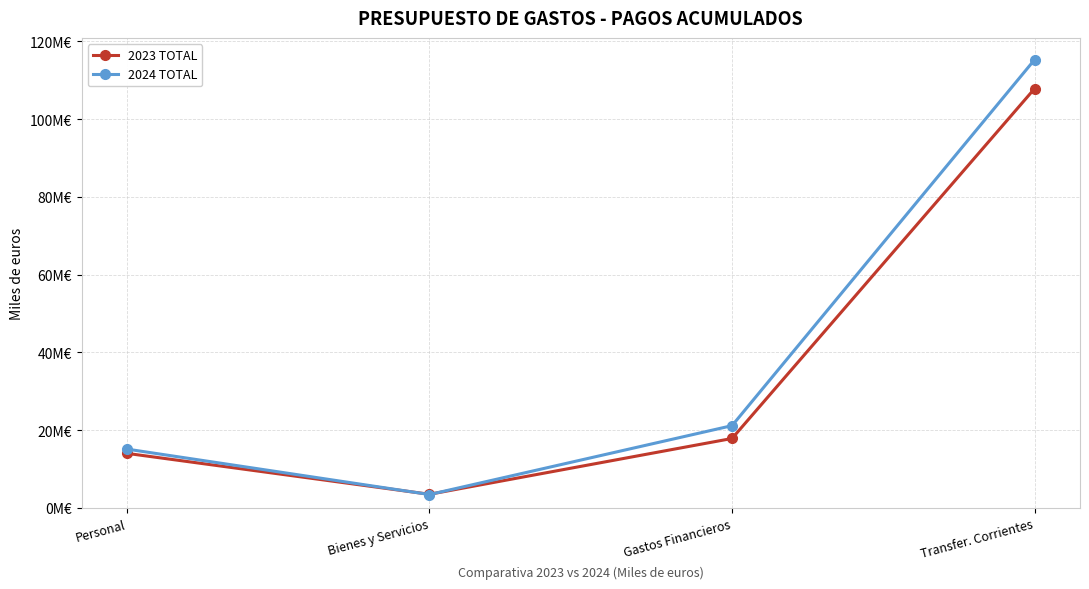

At Transfer. Corrientes, list the series in order from smallest to largest.

2023 TOTAL, 2024 TOTAL